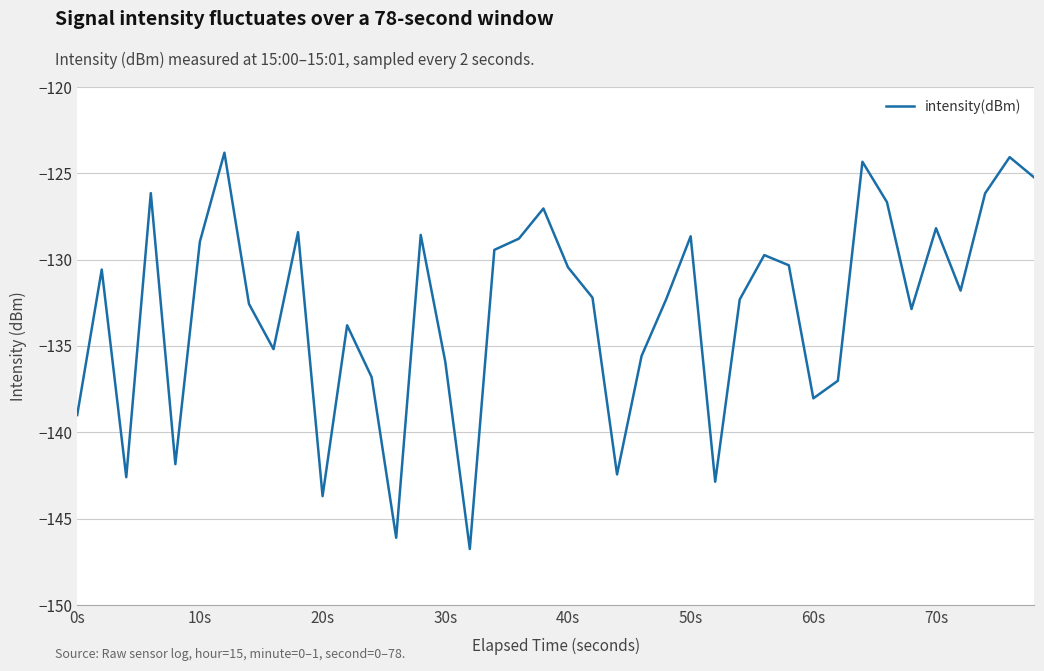

What is the maximum value shown in the chart?

-123.8